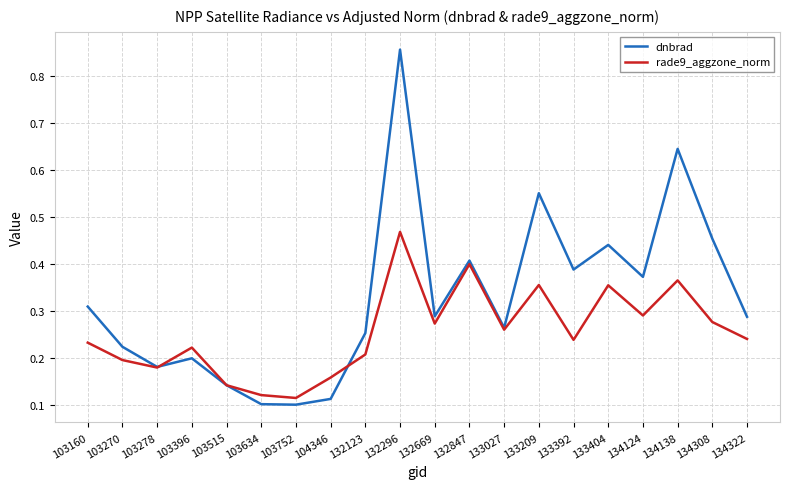

What are all the series names shown in the legend?

dnbrad, rade9_aggzone_norm